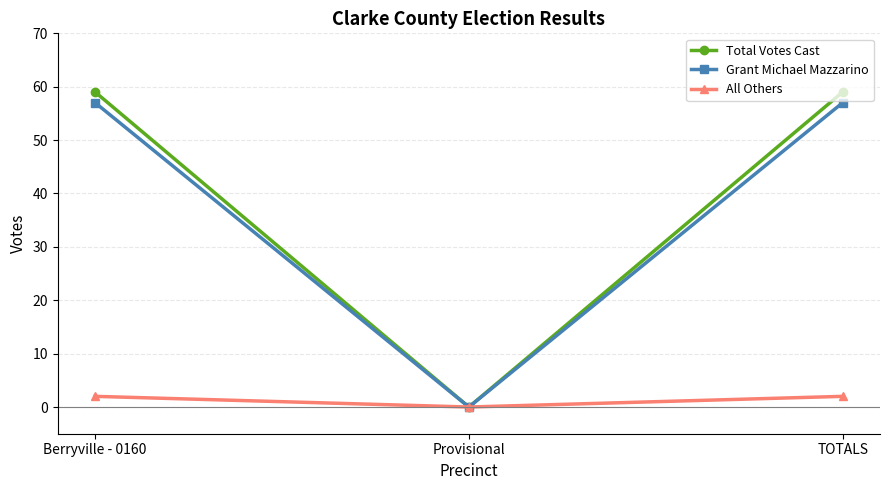

What position from the left is Berryville - 0160?

1